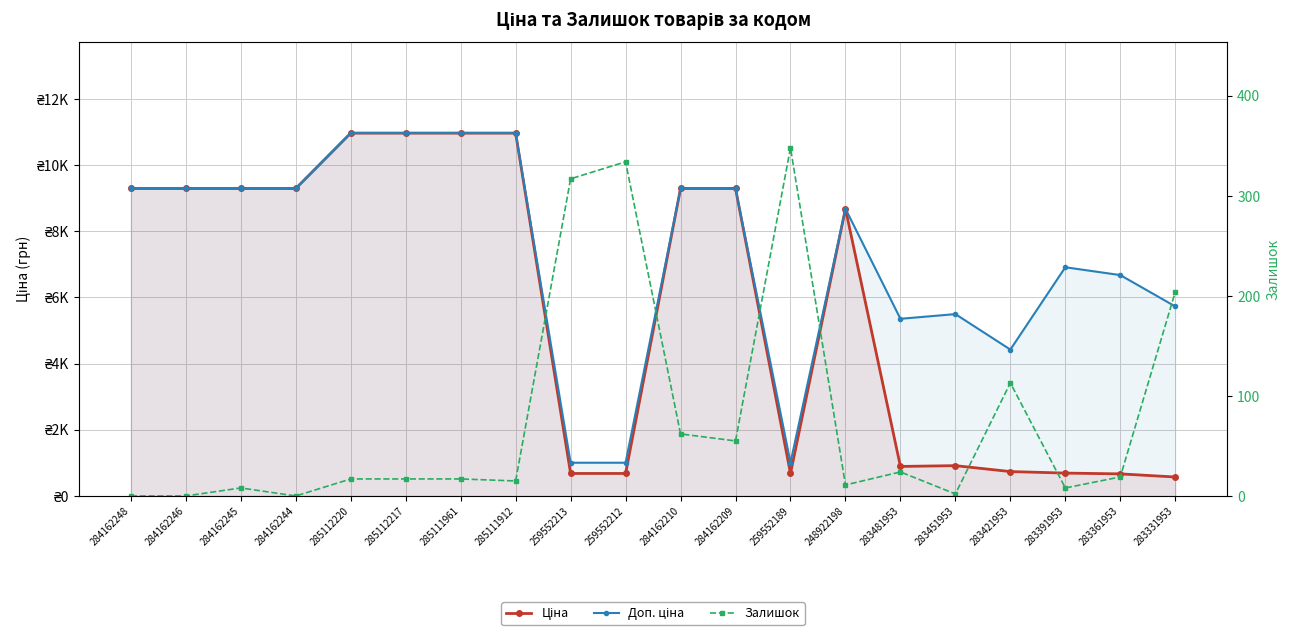

What is the maximum value for Доп. ціна?

10964.4